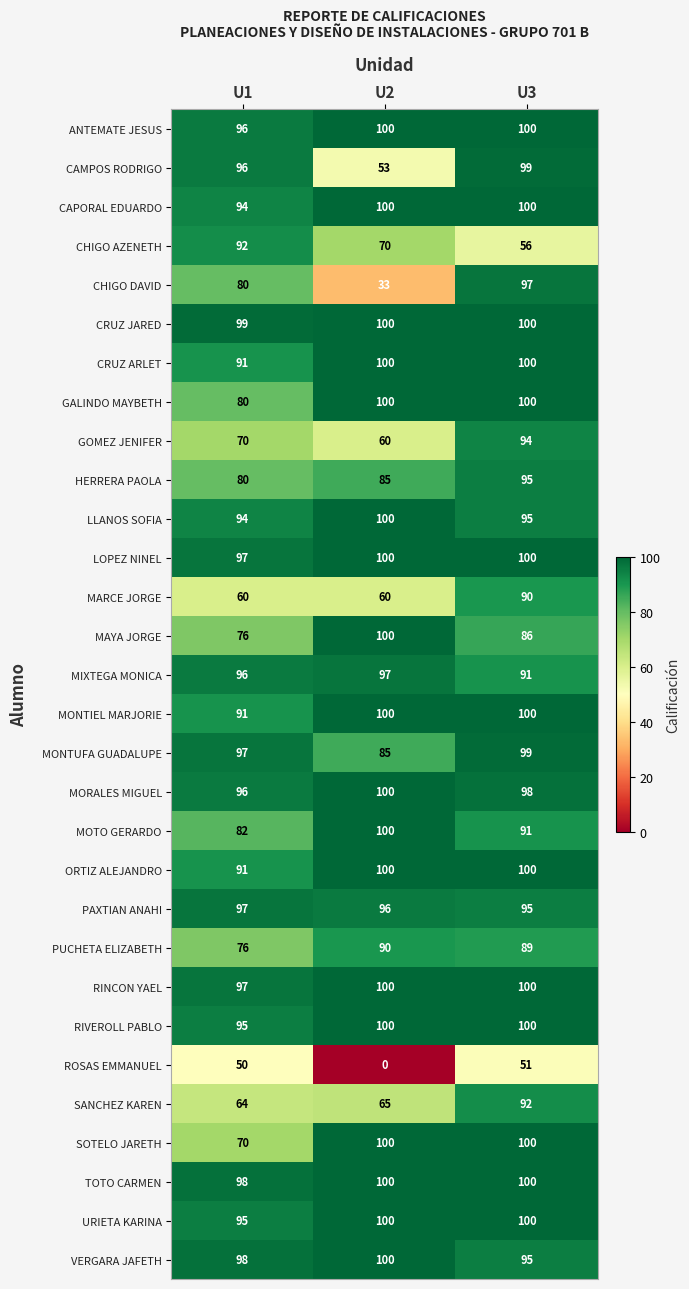

How many data points does each series have?

3